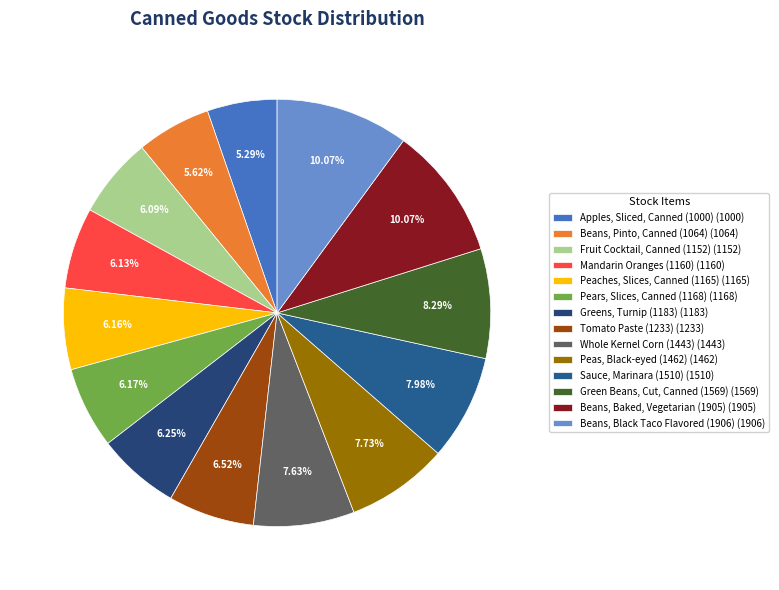

Count the number of slices in the pie.

14